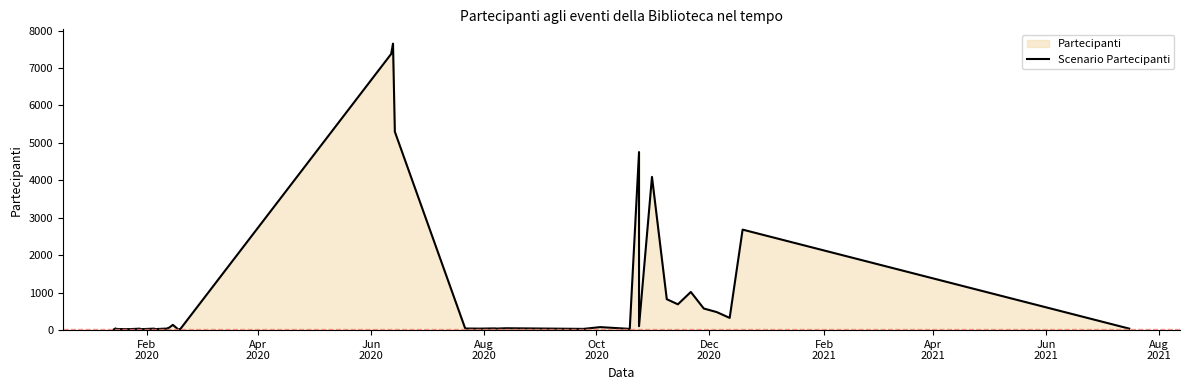

How many data points are less than 43?

19